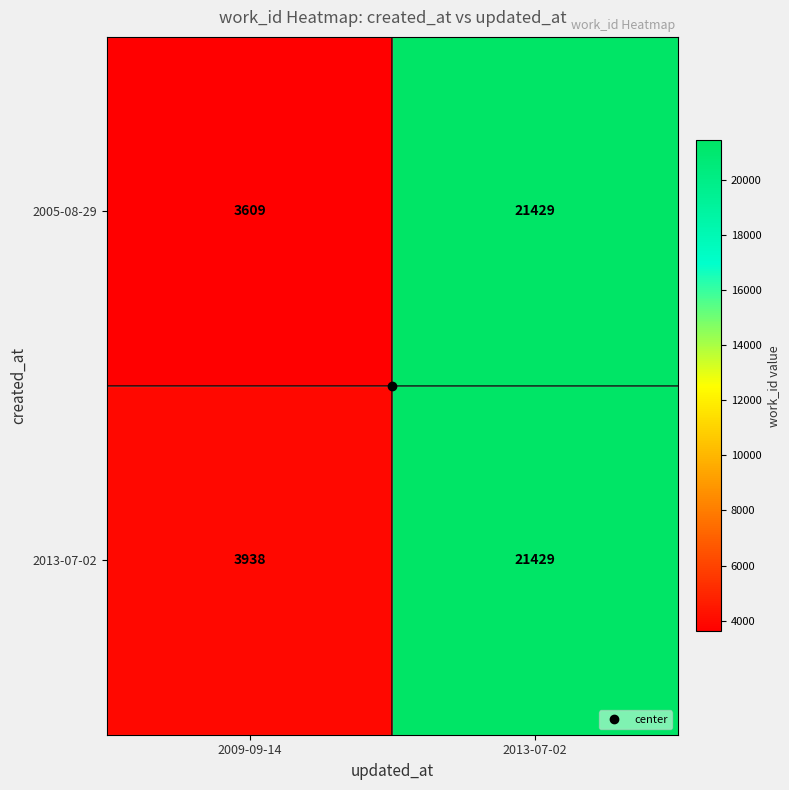

Which category has the highest value in the 2005-08-29 series?

2013-07-02